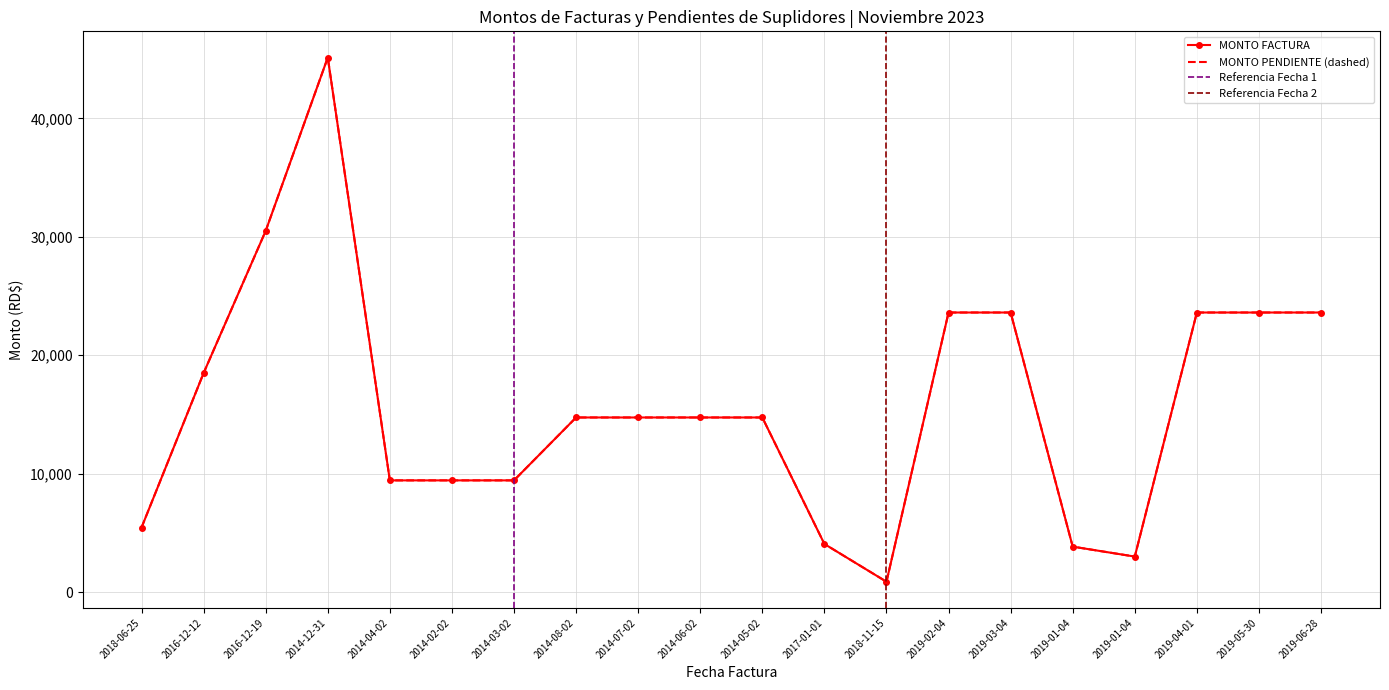

True or false: MONTO FACTURA has more than 2 points higher than both neighbors.

False